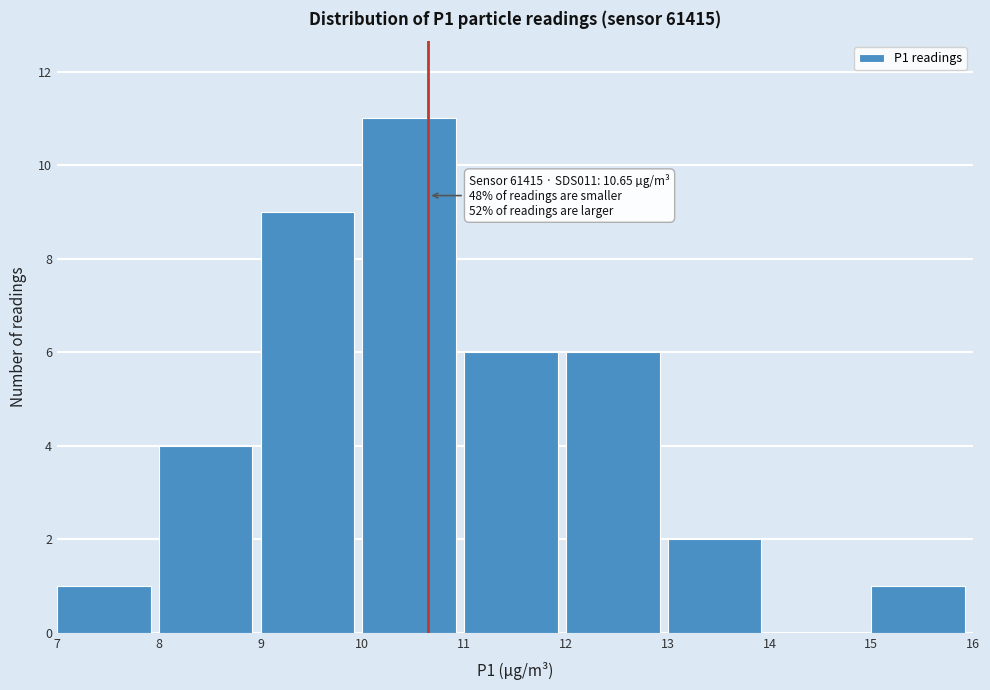

Which range on the x-axis has the tallest bar?

10 to 11